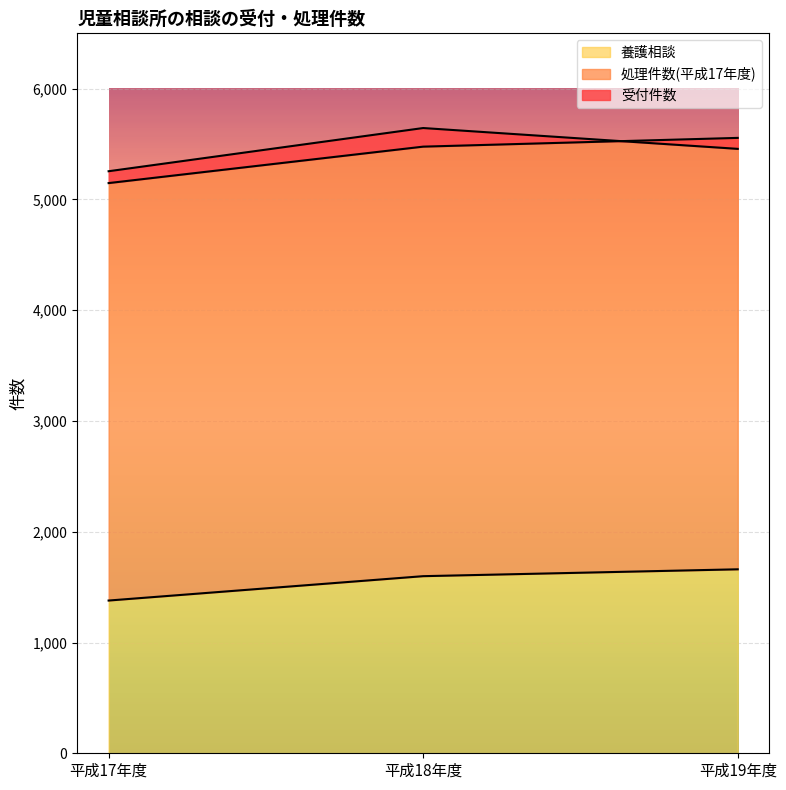

Is it true that 処理件数(平成17年度) equals 7153 at 平成18年度?

False